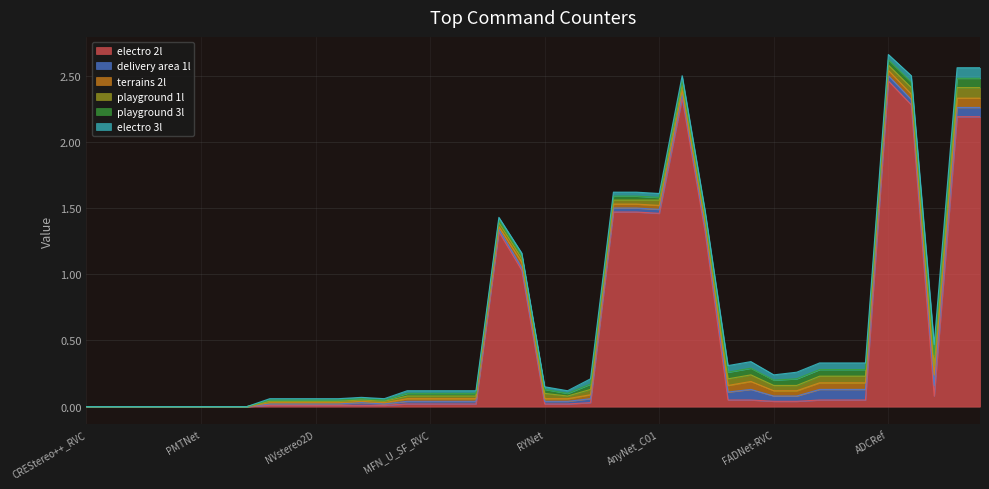

Which series changed the most between MSC_U_SF_DS_RVC and FADNet-RVC-Resample?

delivery area 1l